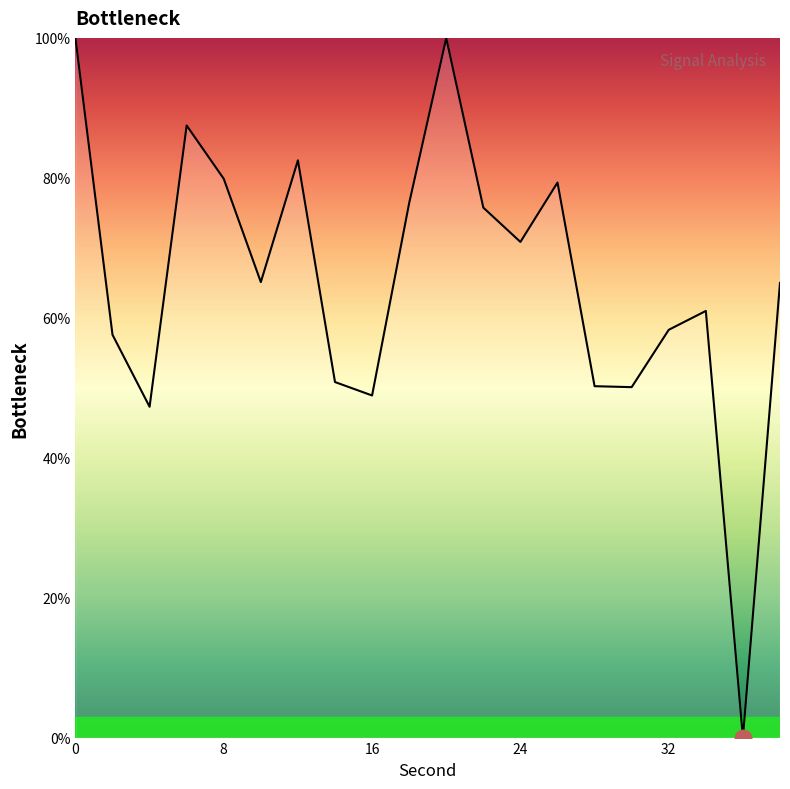

What is the greatest value displayed?

100.0